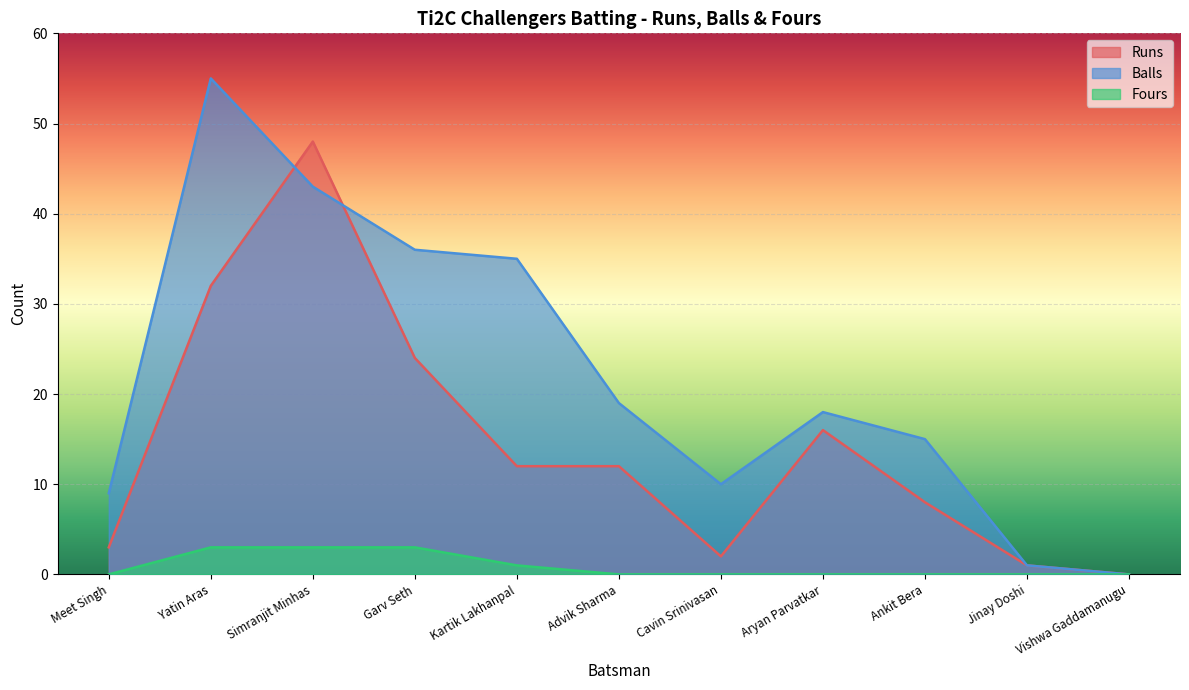

True or false: Balls and Fours cross at least once.

False